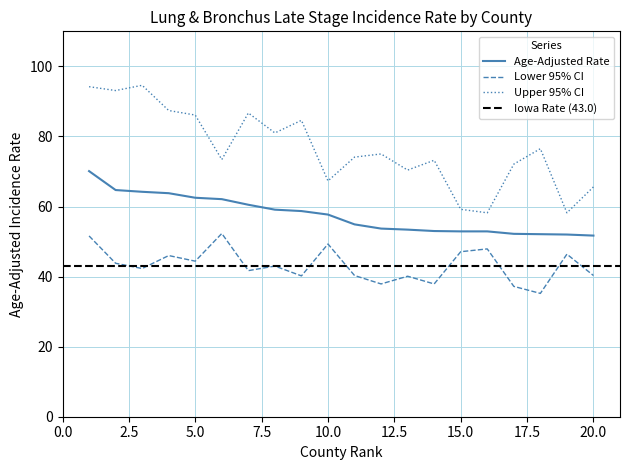

The value of Age-Adjusted Rate at Adair is 58.7. True or false?

True